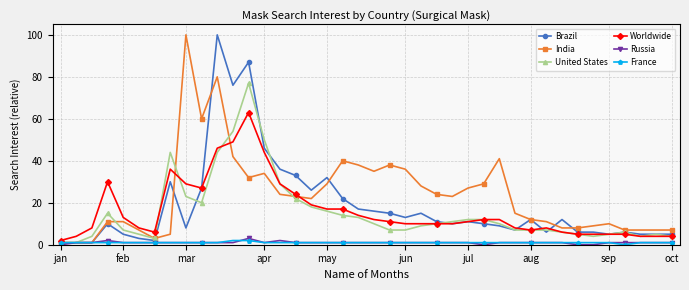

True or false: Brazil has more than 2 interior local peaks.

True